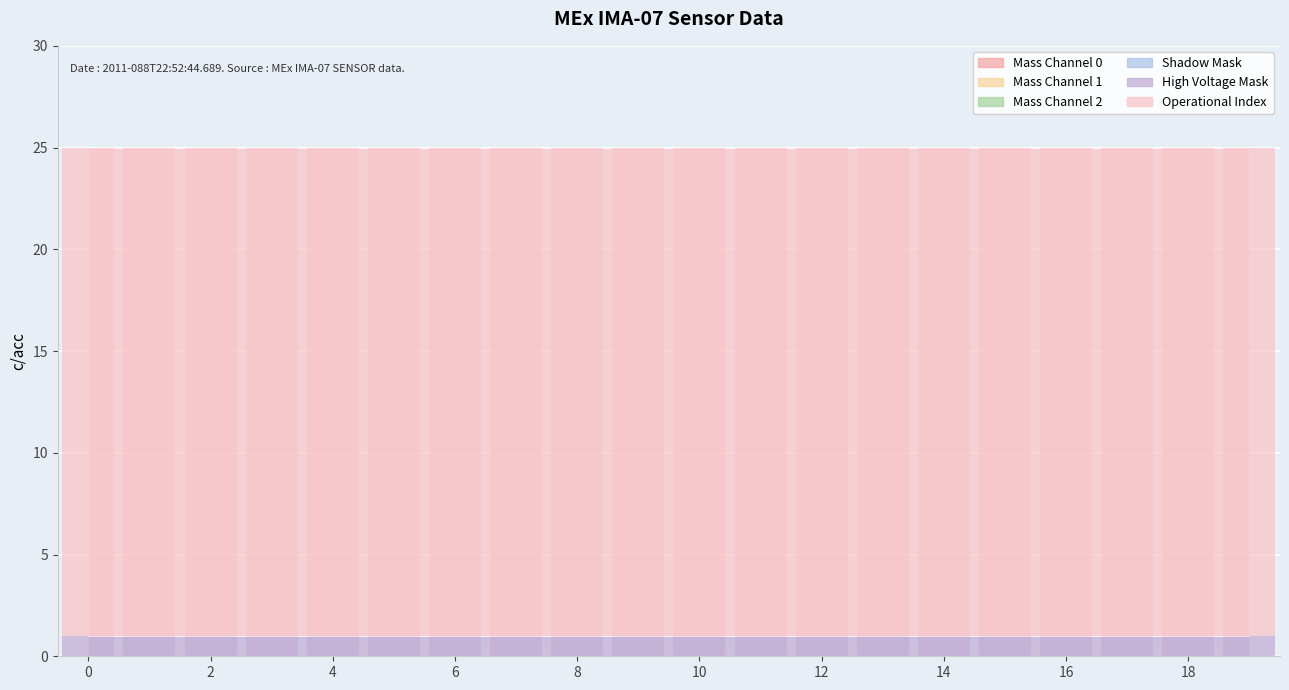

Reading left to right, list all the values displayed in this chart.

Mass Channel 0: 0	0	0	0	0	0	0	0	0	0	0	0	0	0	0	0	0	0	0	0
Mass Channel 1: 0	0	0	0	0	0	0	0	0	0	0	0	0	0	0	0	0	0	0	0
Mass Channel 2: 0	0	0	0	0	0	0	0	0	0	0	0	0	0	0	0	0	0	0	0
Shadow Mask: 0	0	0	0	0	0	0	0	0	0	0	0	0	0	0	0	0	0	0	0
High Voltage Mask: 1	1	1	1	1	1	1	1	1	1	1	1	1	1	1	1	1	1	1	1
Operational Index: 24	24	24	24	24	24	24	24	24	24	24	24	24	24	24	24	24	24	24	24